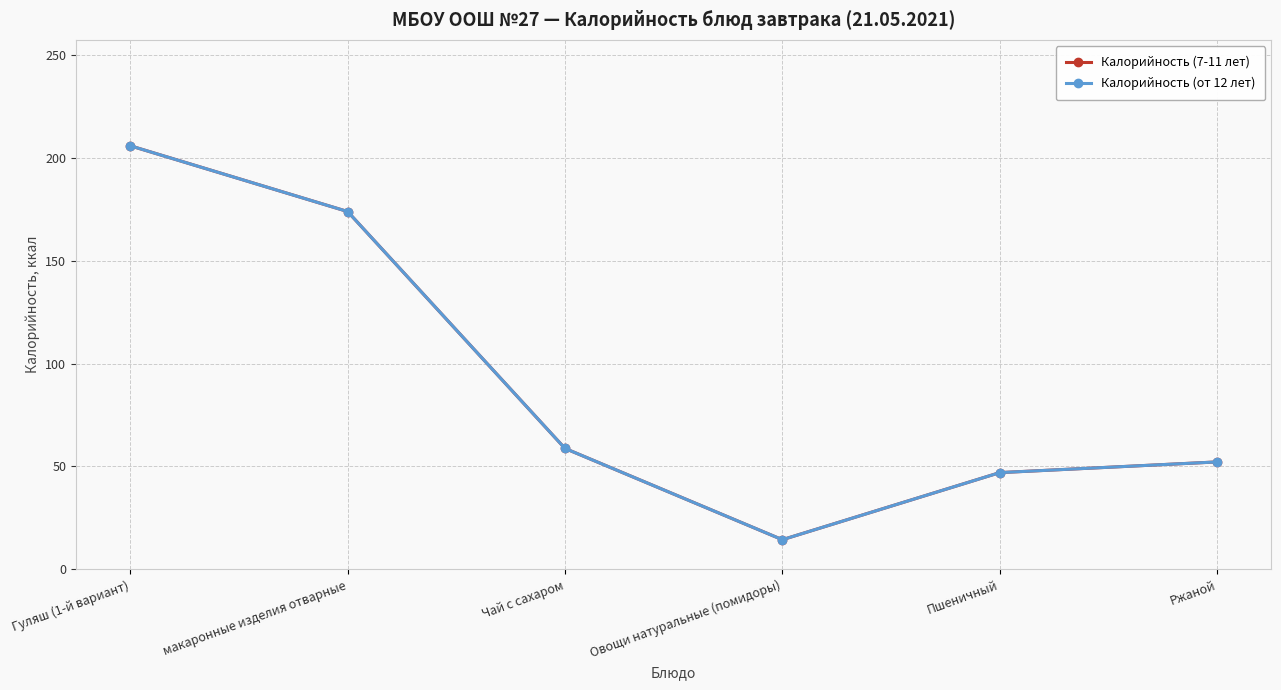

Does the chart have visible grid lines?

Yes